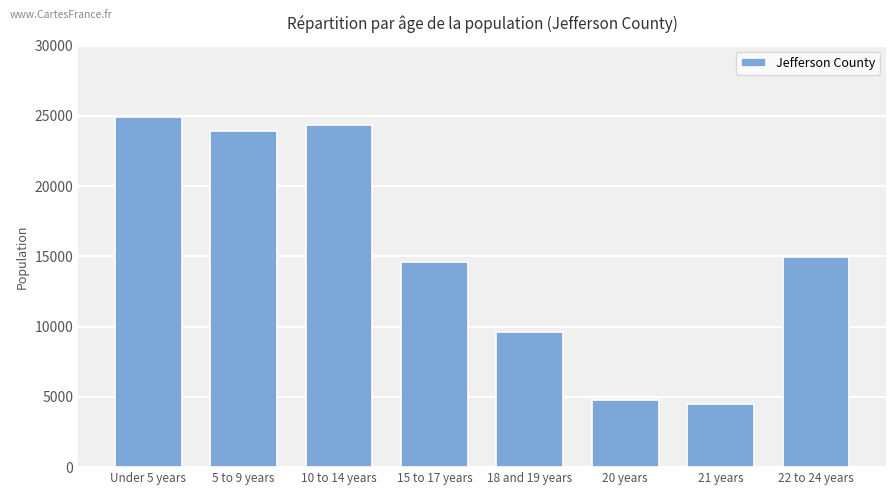

What is the change in value from Under 5 years to 10 to 14 years?

-549